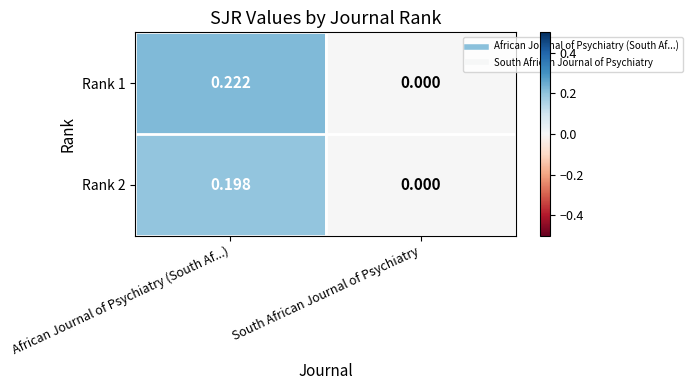

How many values in Rank 1 are above zero?

1